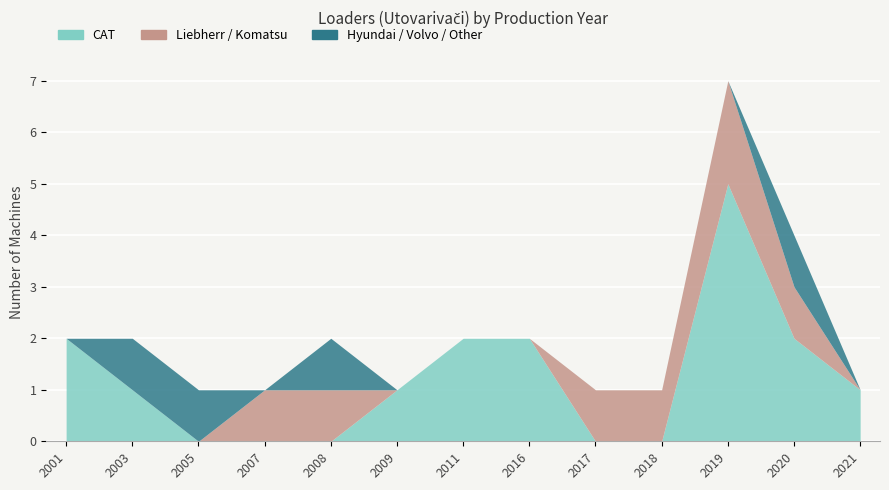

List the series in order of their peak value, lowest first.

Hyundai / Volvo / Other, Liebherr / Komatsu, CAT